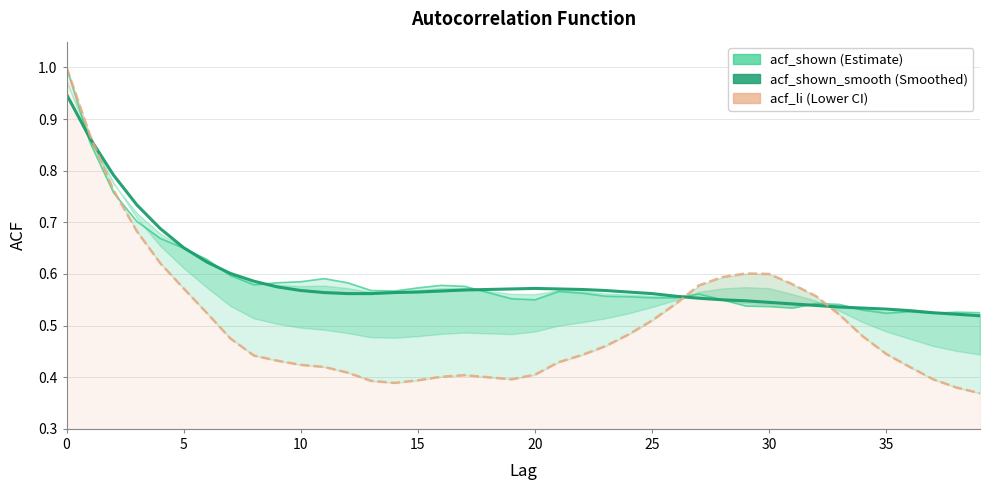

What is the spread (max minus min) of values at 11?

0.2